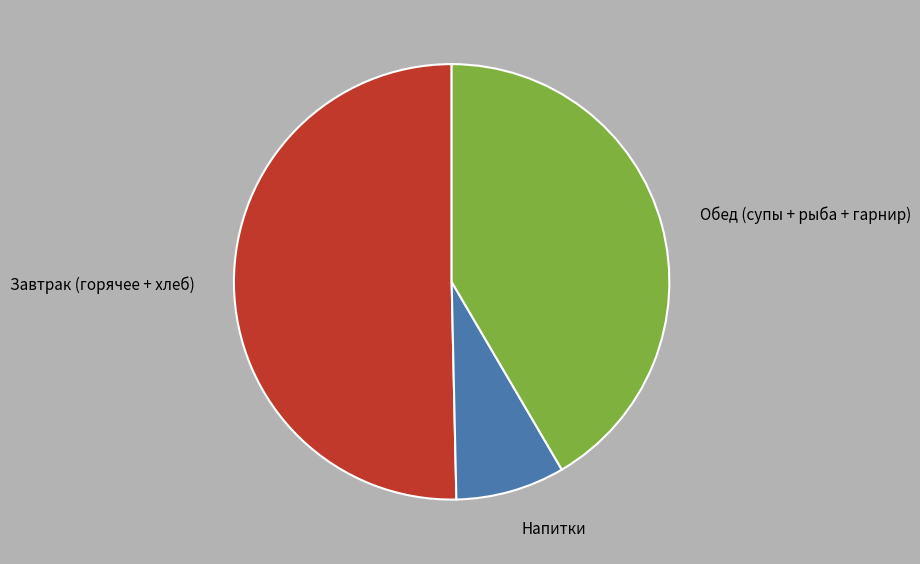

True or false: Завтрак (горячее + хлеб) accounts for 59% of the total.

False